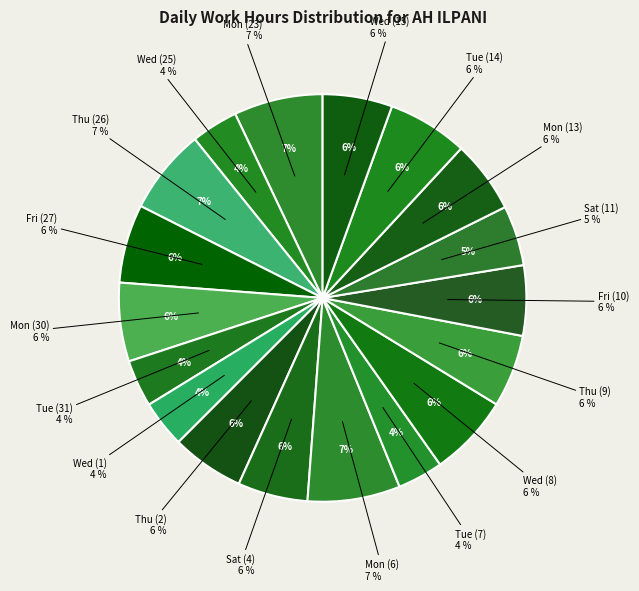

Which has a higher value, Wed (15) or Fri (27)?

Fri (27)